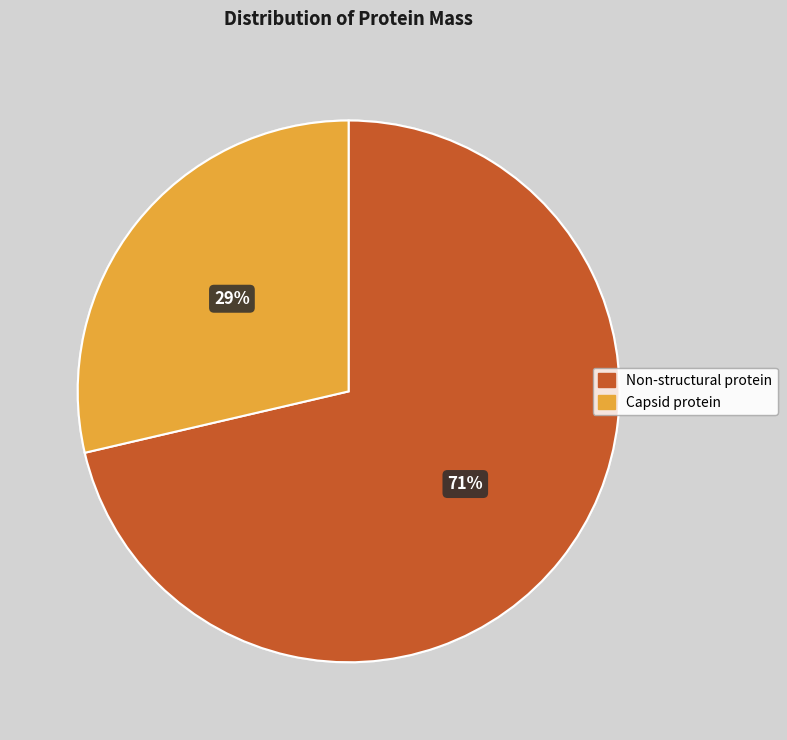

Which category has the smallest portion of the pie?

Capsid protein